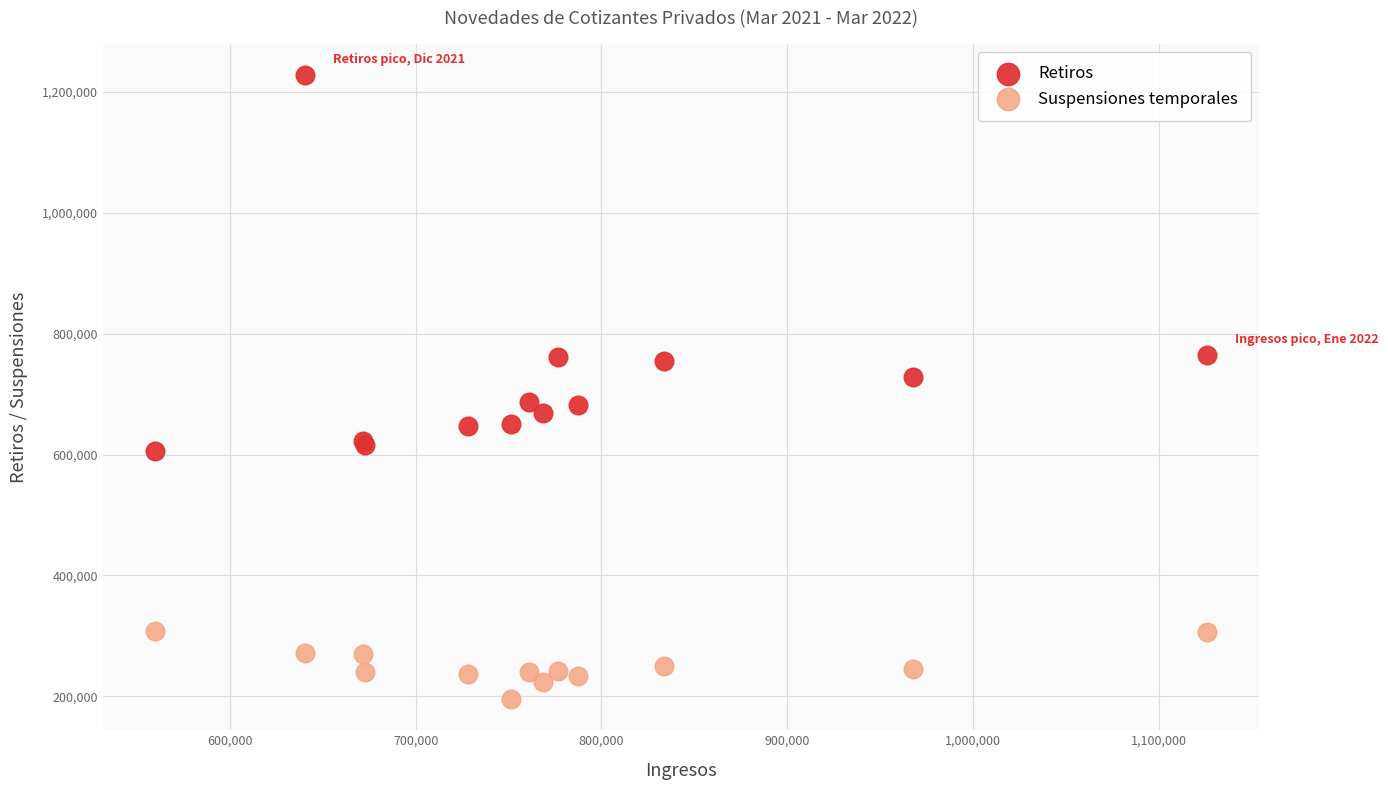

Which series has the widest spread of Y values?

Retiros